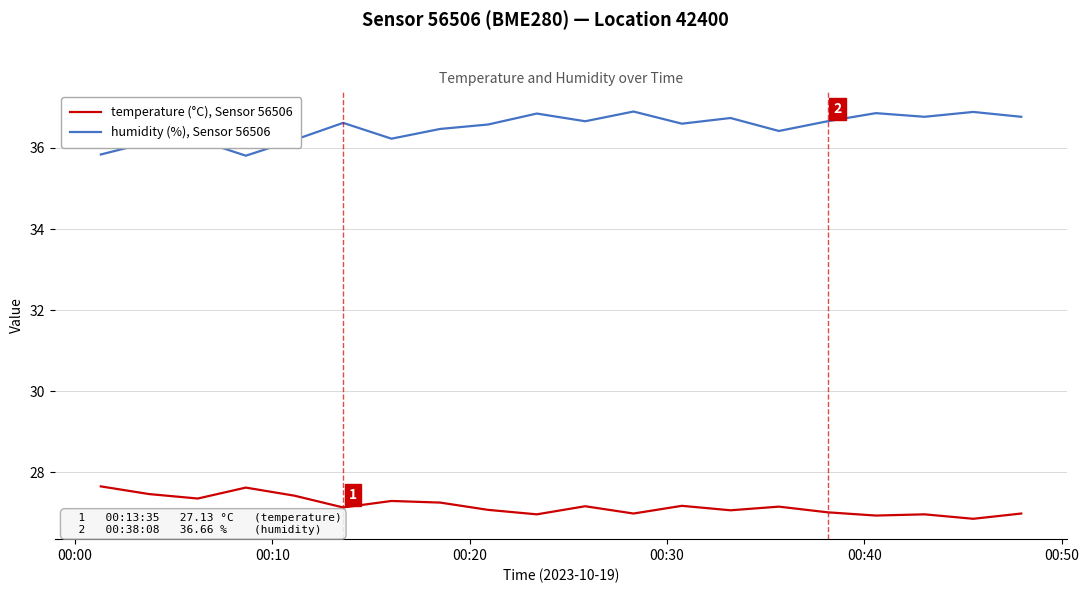

True or false: humidity (%), Sensor 56506 and temperature (°C), Sensor 56506 intersect in this chart.

False